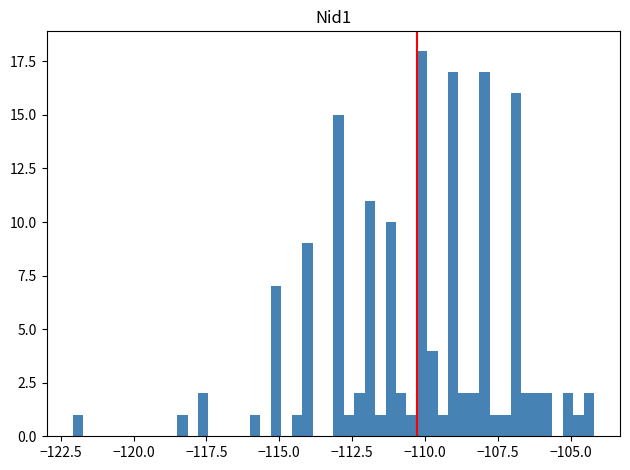

Around what value on the x-axis is the tallest bar? Give the approximate position of its centre, as read against the axis.

-110.0